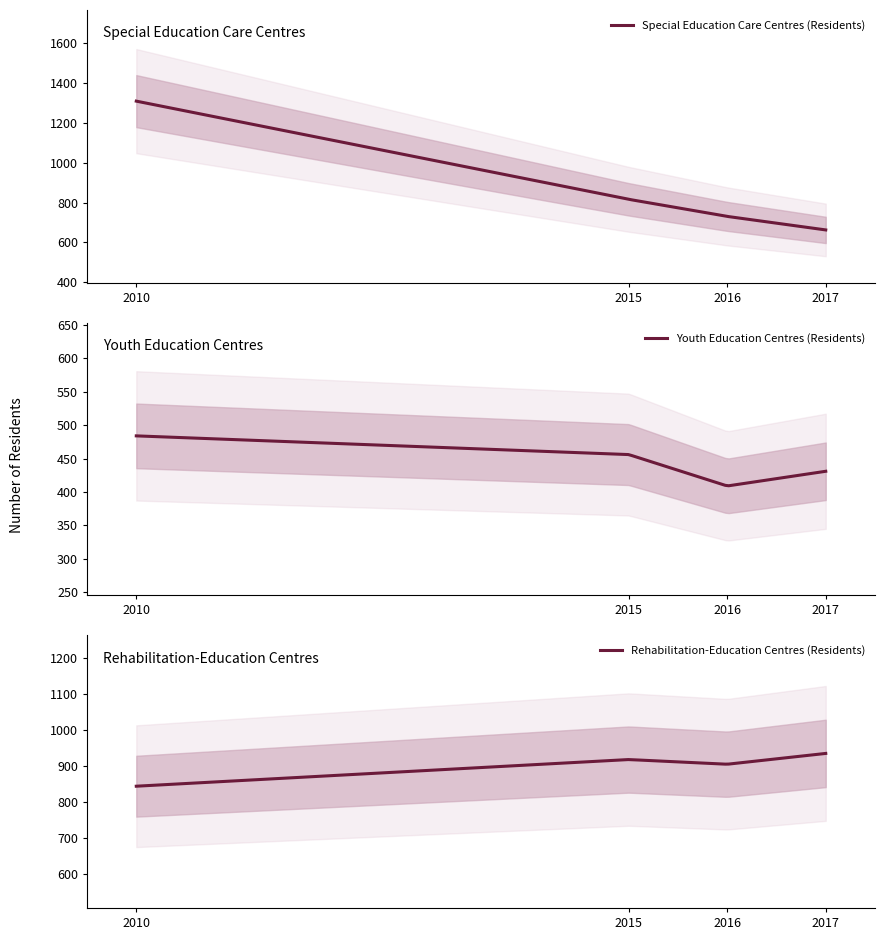

At which category is the sum across all series the highest?

2010